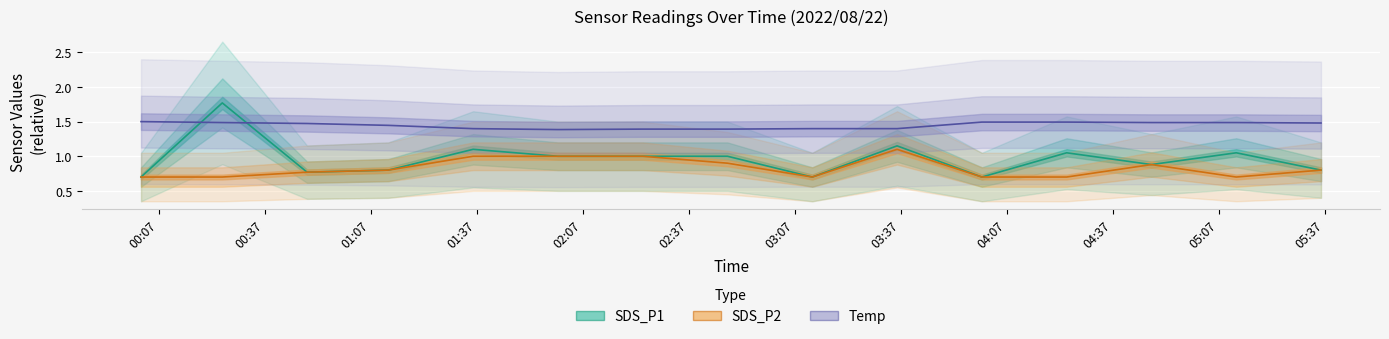

True or false: SDS_P2 and Temp intersect in this chart.

False